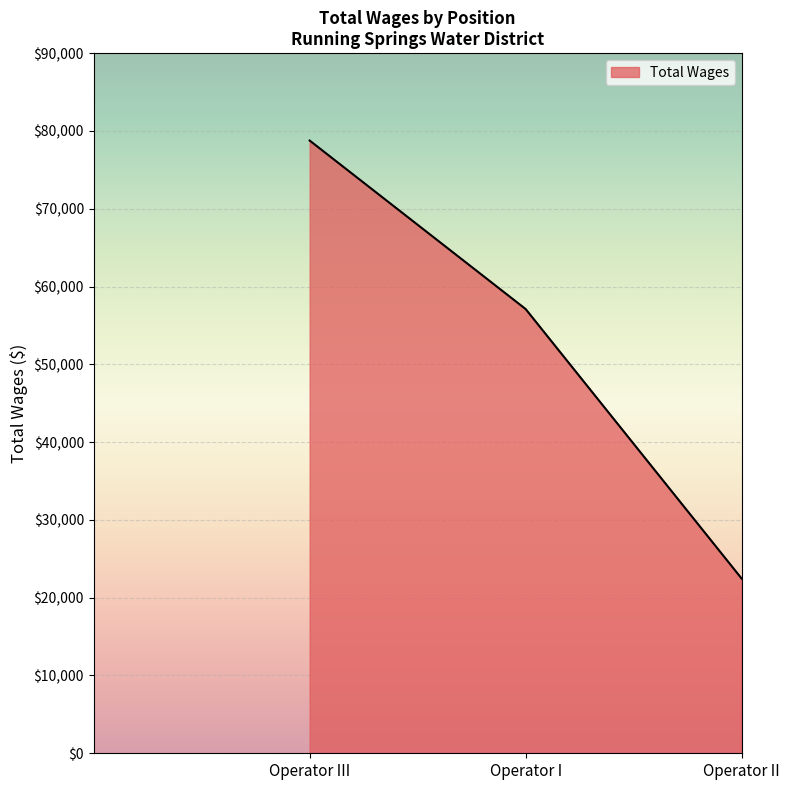

Reading right to left, what are all the values shown in this chart?

22460	57105	78765